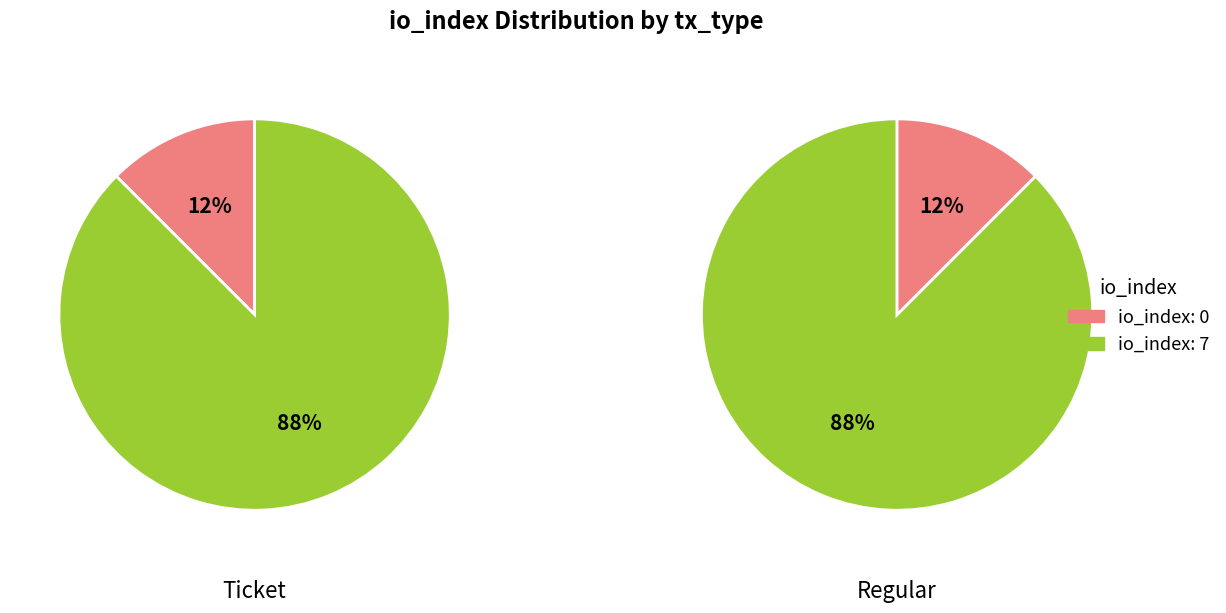

To the nearest percent, what is the combined percentage of io_index=0 and io_index=7?

100%